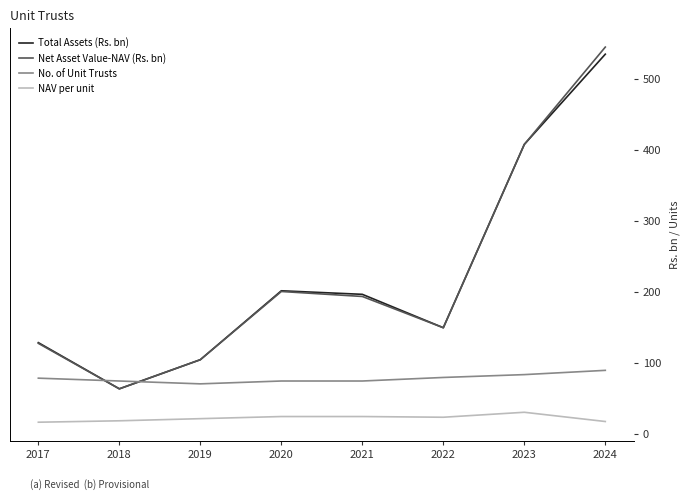

At how many categories does at least one series exceed 286?

2